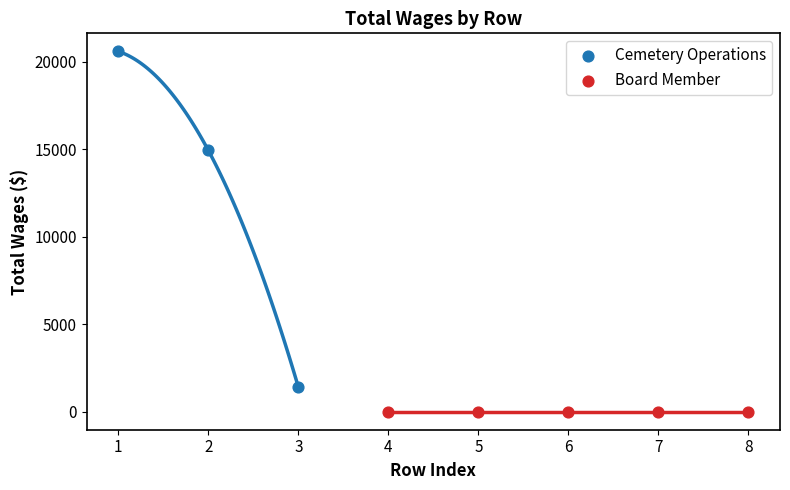

Which series contains the highest Y value?

Cemetery Operations